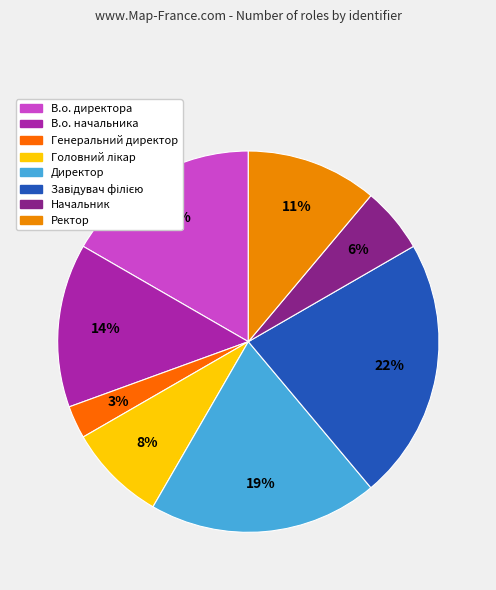

To the nearest percent, what percentage of the pie is В.о. директора?

17%